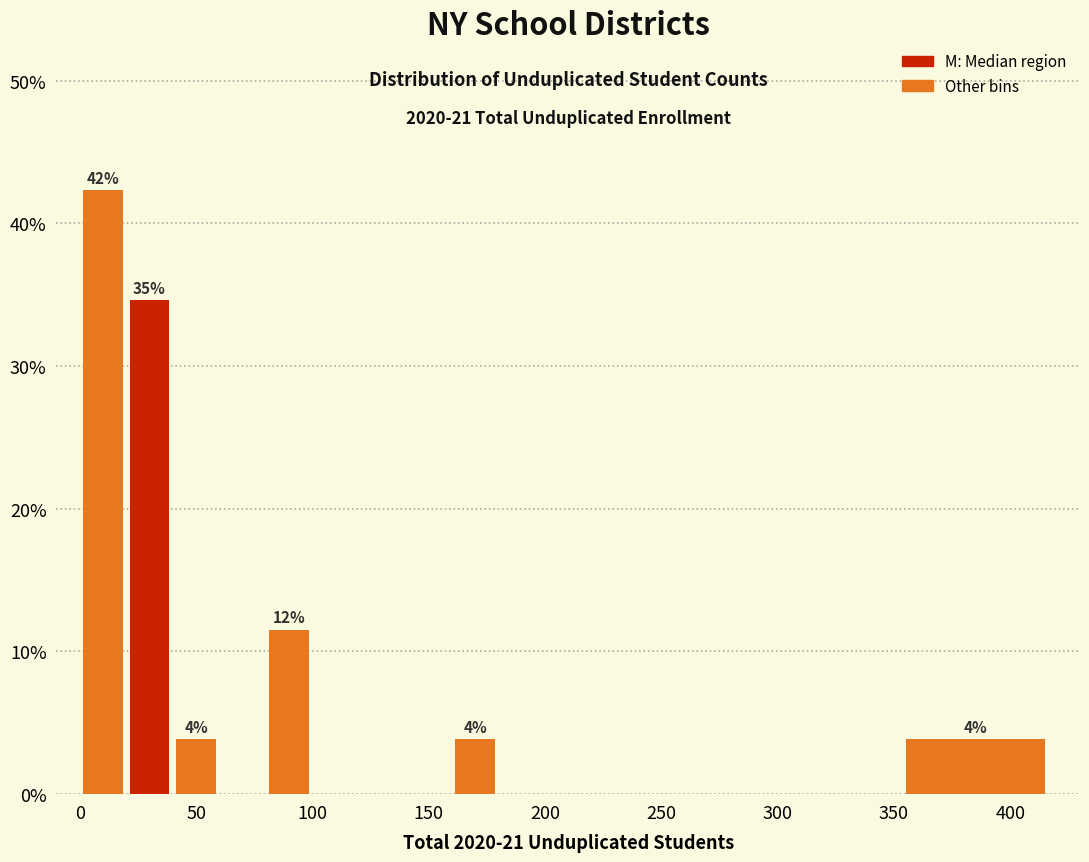

Over which range of the x-axis is the bar tallest?

0 to 20